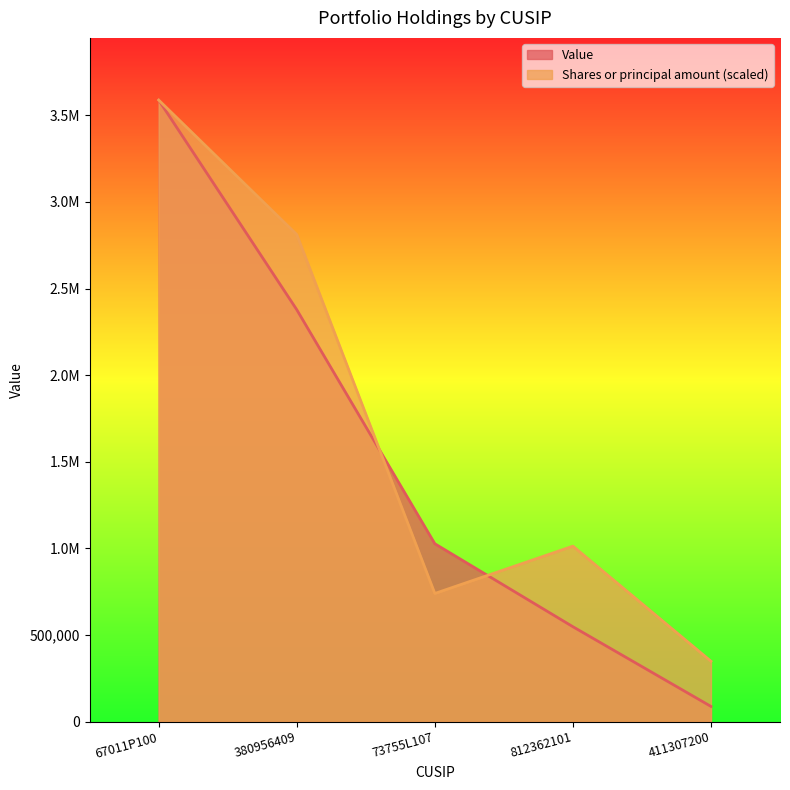

The Shares or principal amount series shows 1045004.9 at 380956409. True or false?

False